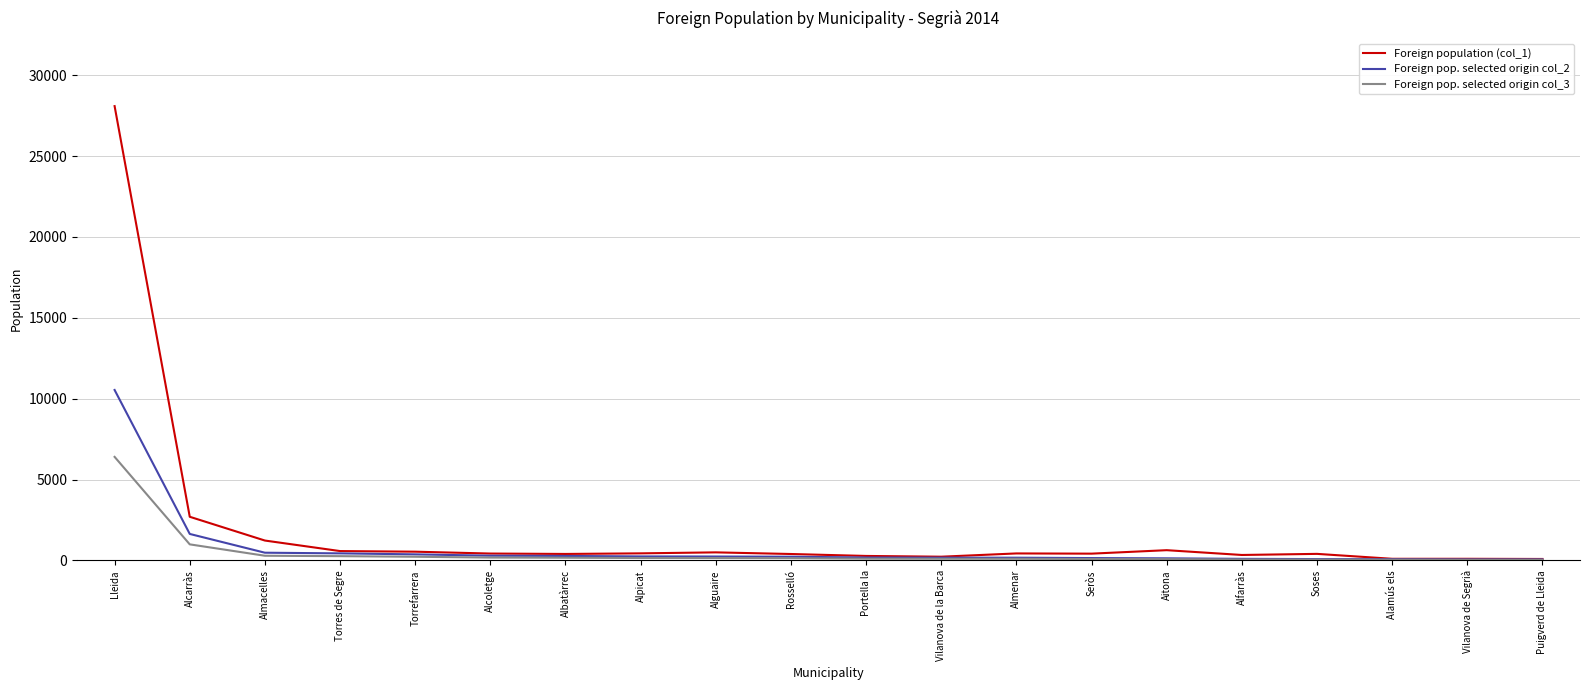

Between Torres de Segre and Soses, which series saw the biggest shift?

Foreign pop. selected origin col_2